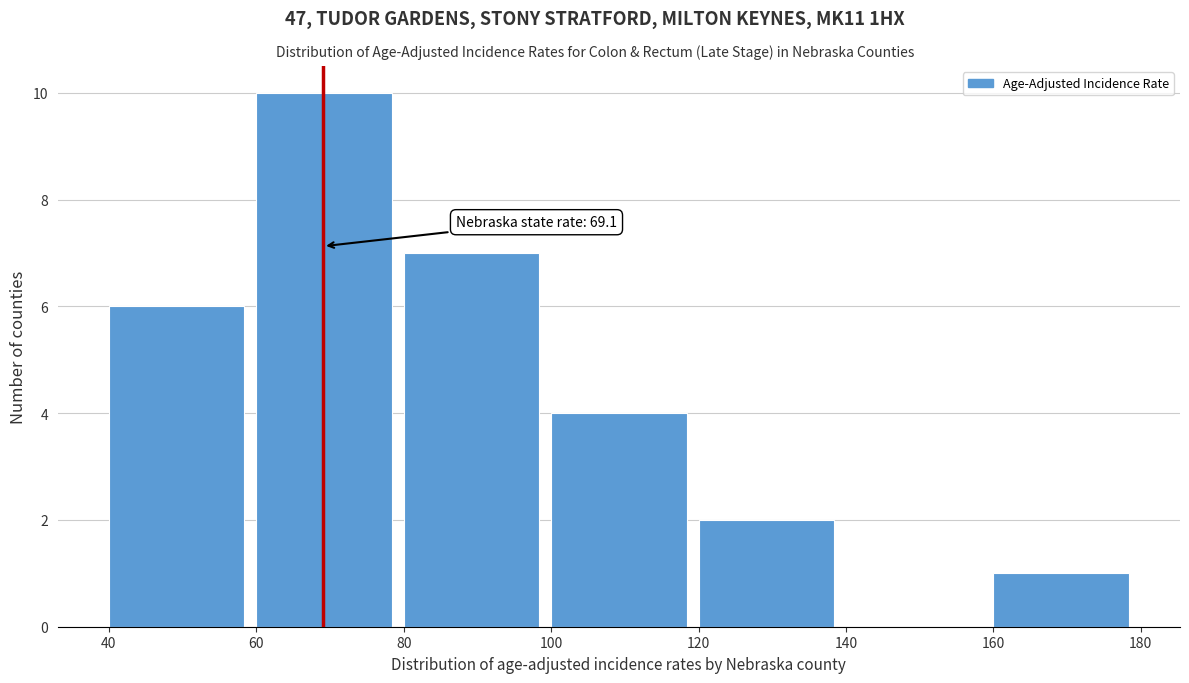

Which range on the x-axis has the tallest bar?

60 to 80